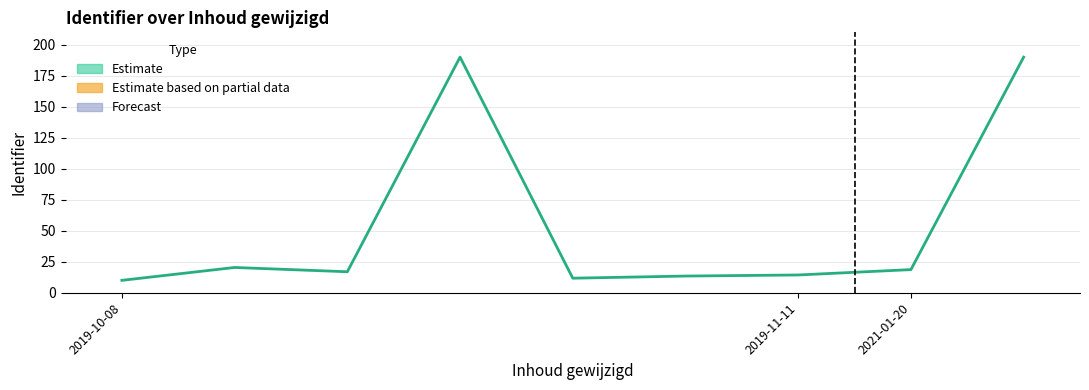

The value at 3 is 190.0. True or false?

True